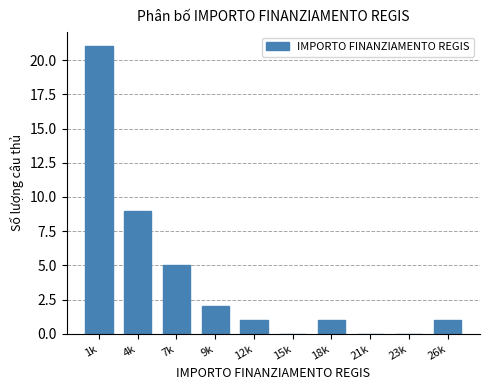

Reading left to right, extract all data points from this chart.

1k=21	4k=9	7k=5	9k=2	12k=1	15k=0	18k=1	21k=0	23k=0	26k=1